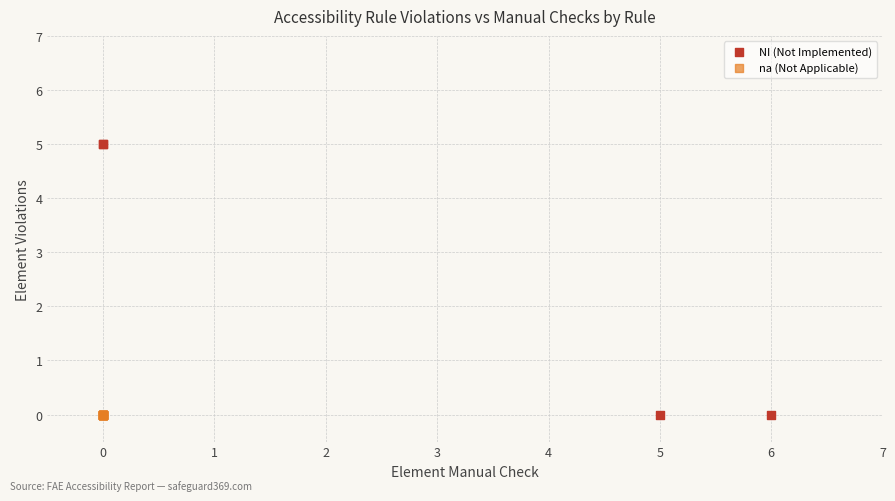

Which series contains the highest Y value?

NI (Not Implemented)